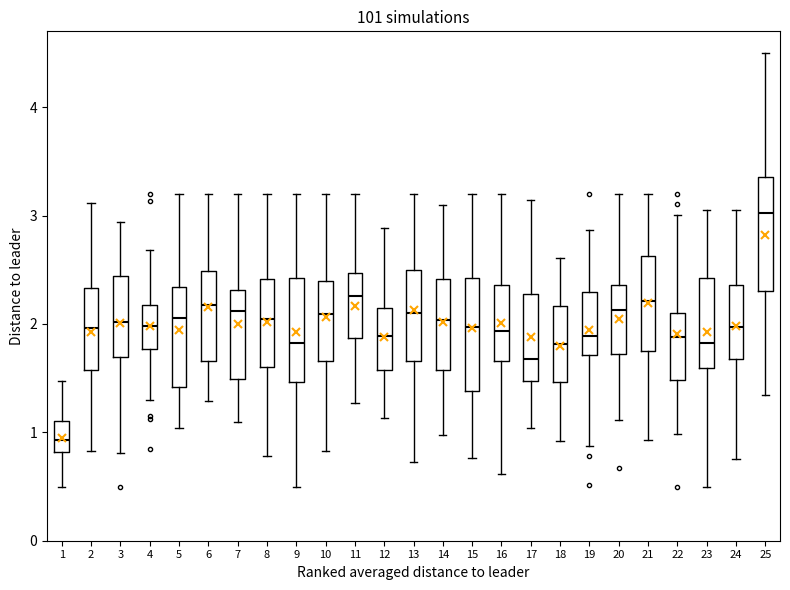

Which box's median line is the highest?

25